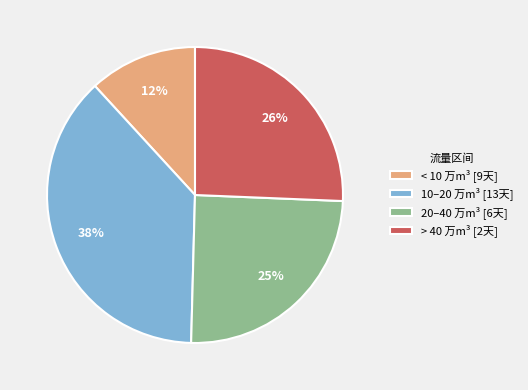

Approximately how many times larger is the value at < 10 万m³ [9天] compared to > 40 万m³ [2天]?

0.5